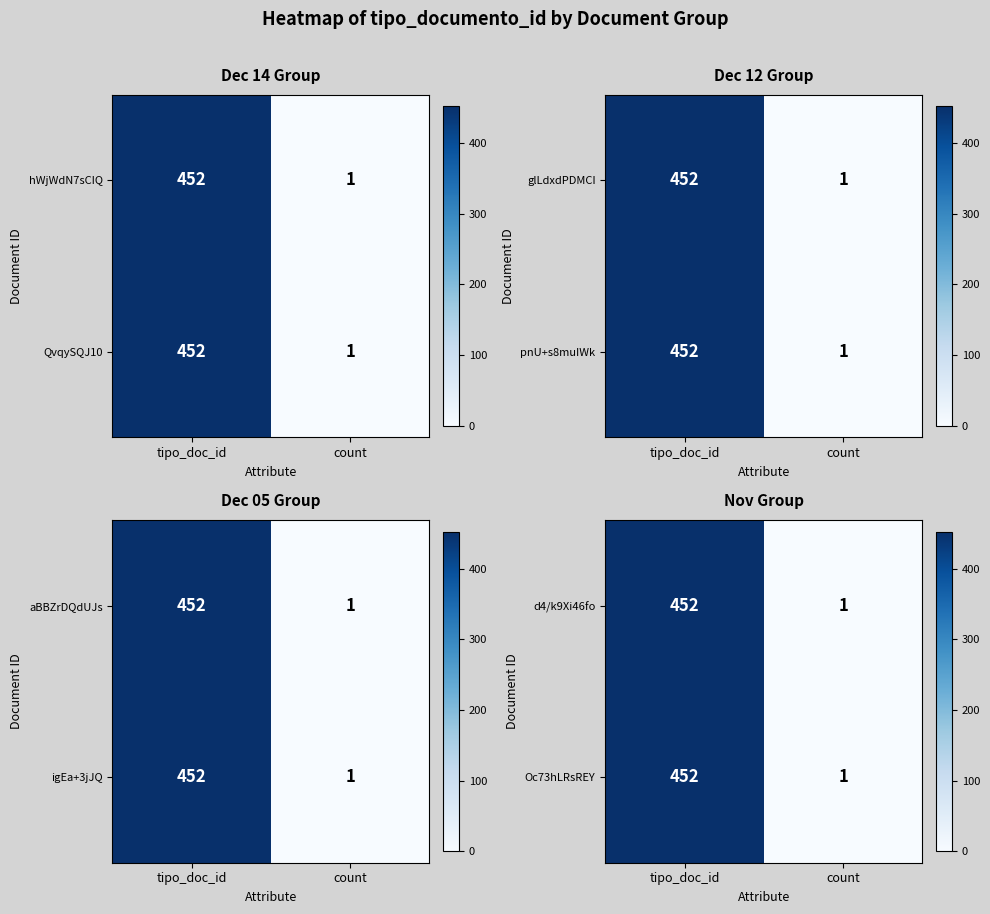

True or false: row_0 has a value of 1 at count.

False